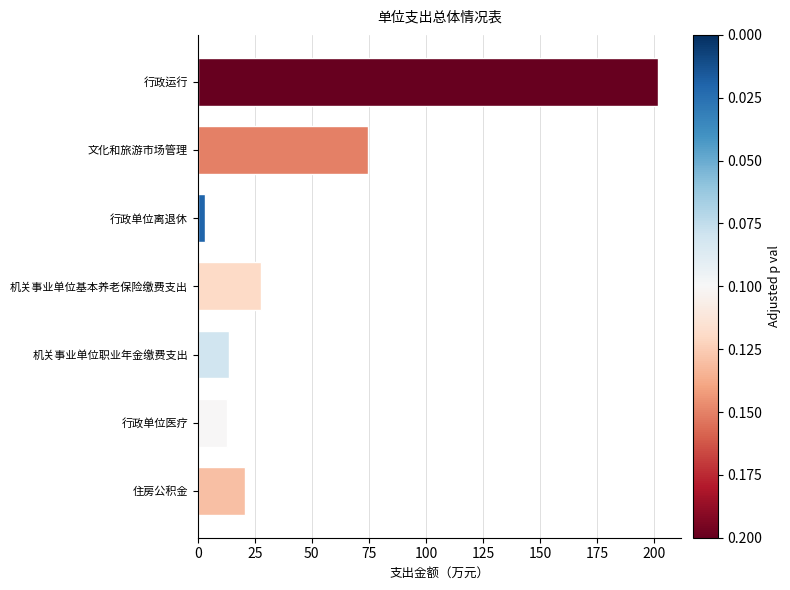

Where is the data nearest to the value 102?

文化和旅游市场管理